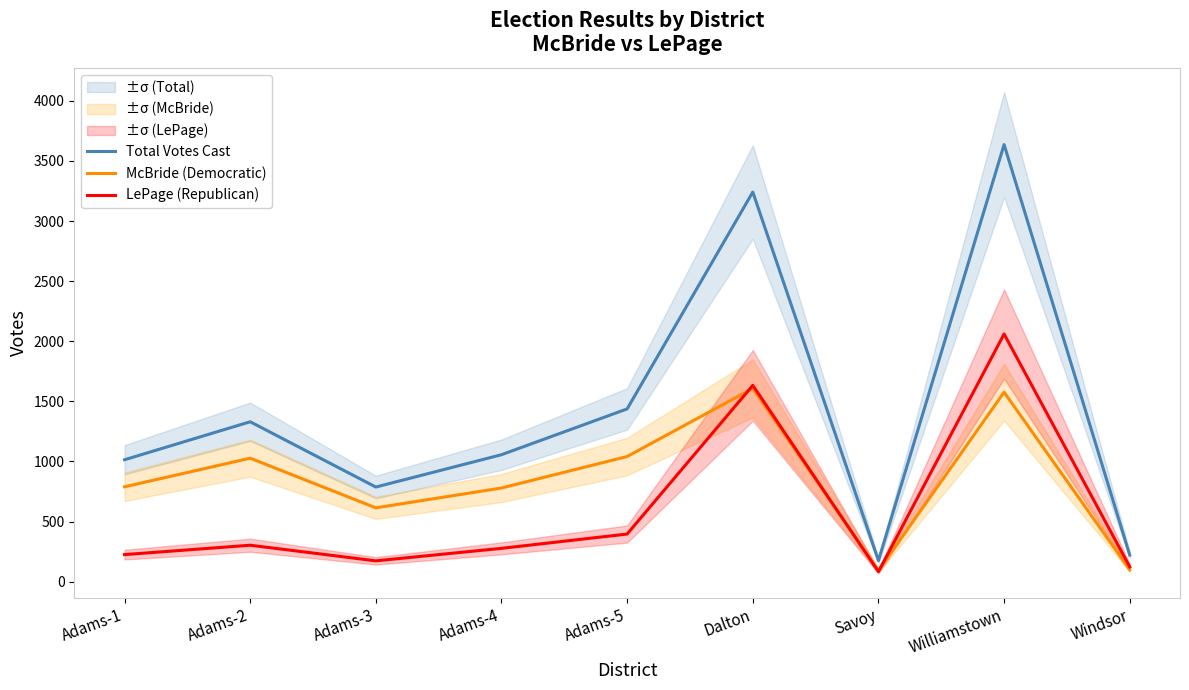

Reading left to right, transcribe all the data shown in this chart.

Total Votes Cast: 1014	1330	787	1056	1437	3241	175	3636	221
McBride (Democratic): 789	1027	614	779	1041	1608	92	1576	98
LePage (Republican): 225	303	173	277	396	1633	83	2060	123